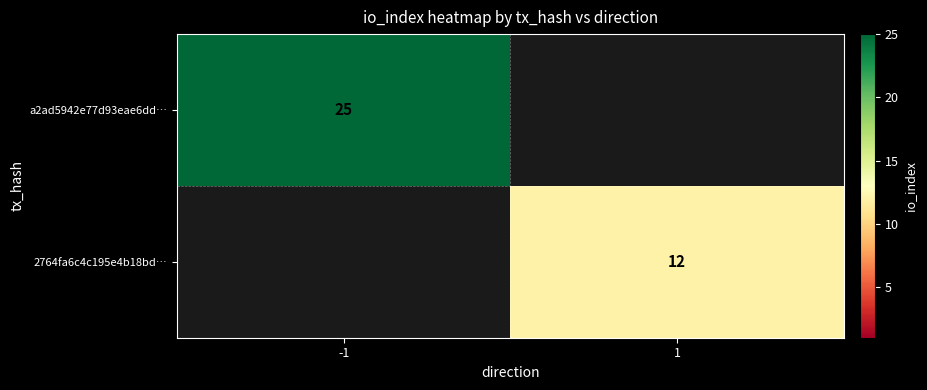

The a2ad5942e77d93eae6dd… series shows 25 at -1. True or false?

True